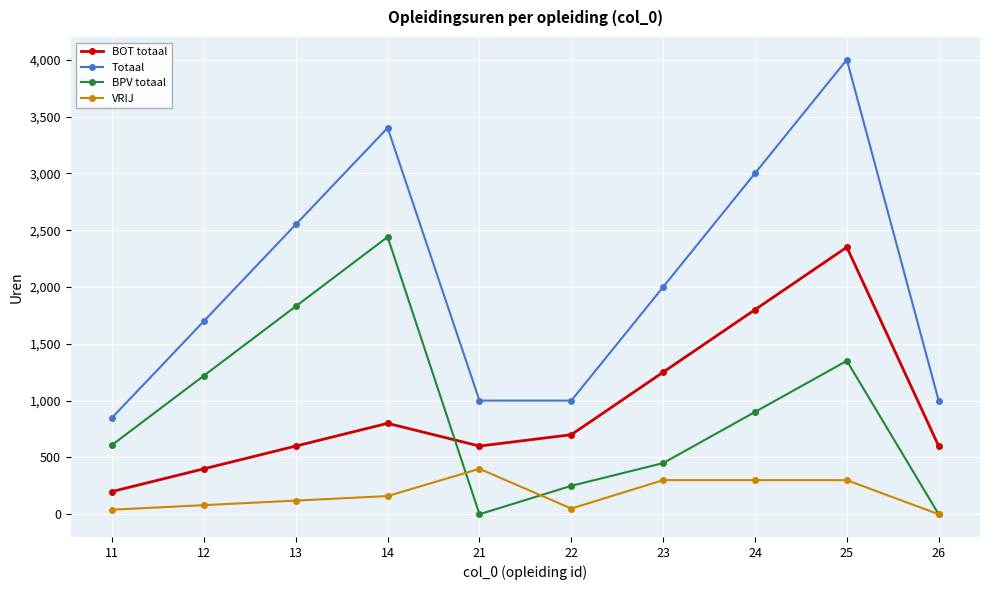

At 12, list the series in order from largest to smallest.

Totaal, BPV totaal, BOT totaal, VRIJ